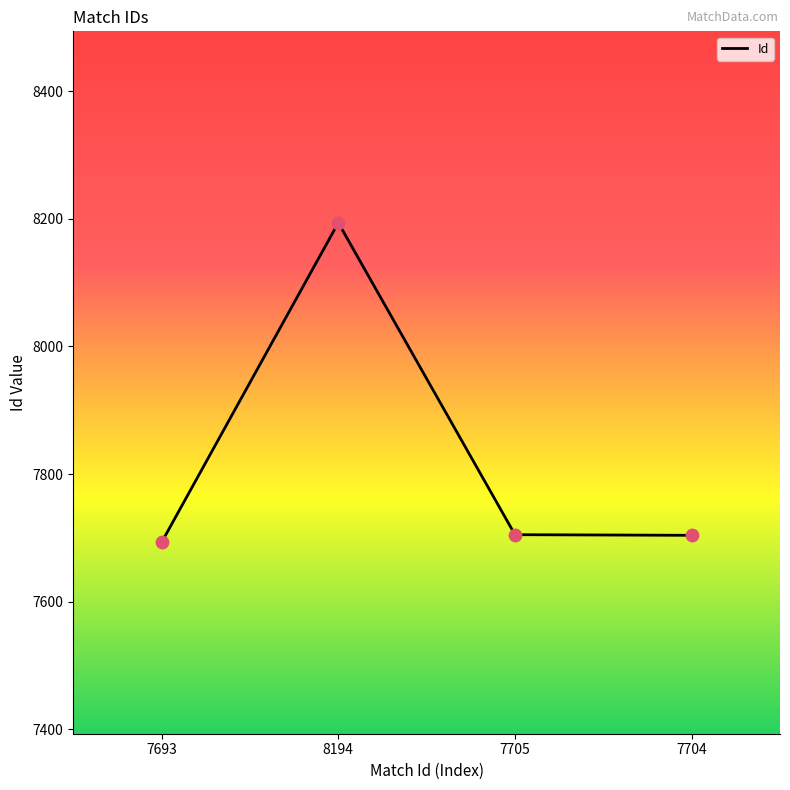

Approximately how many times larger is the value at 7705 compared to 8194?

0.9